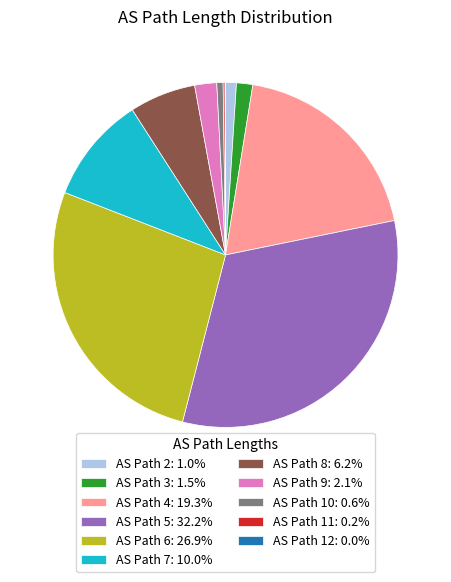

Does AS Path 9: 2.1% represent more than half of the total?

No